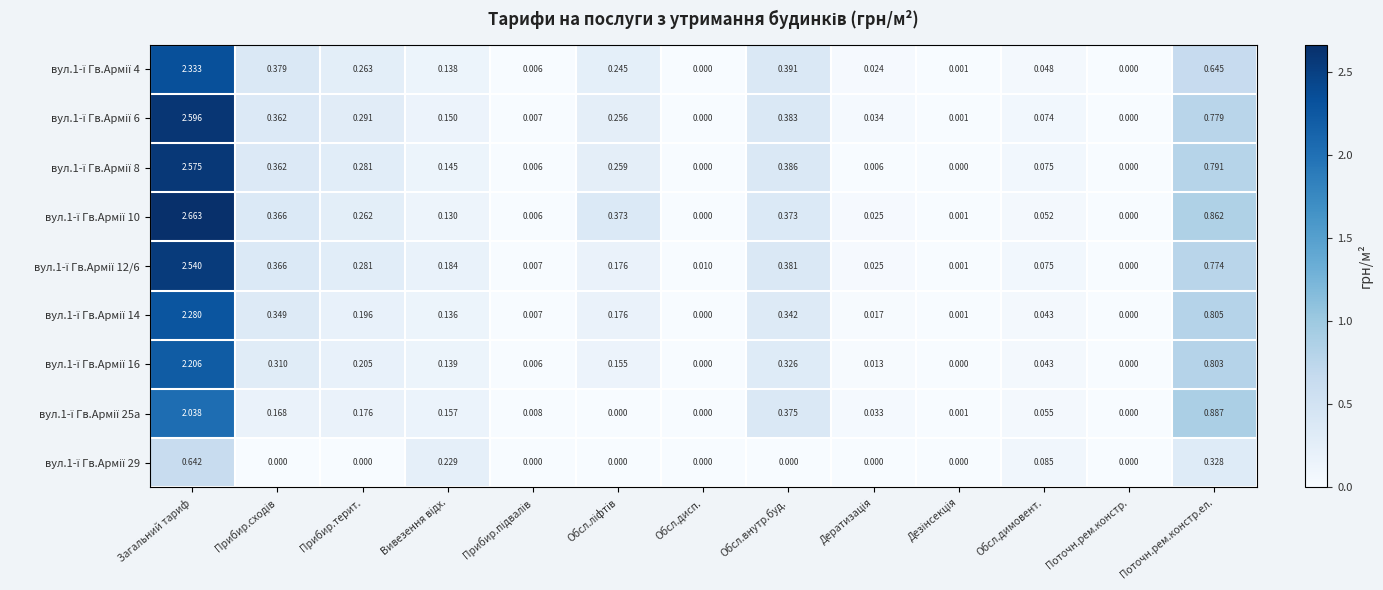

At which category is the sum across all series the highest?

Загальний тариф